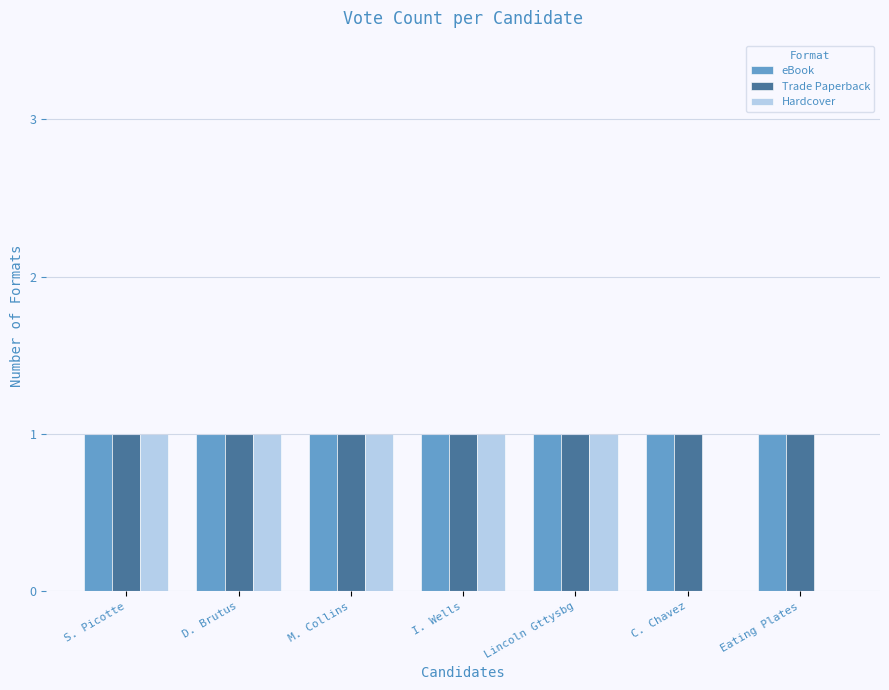

Is it true that Hardcover equals 1 at I. Wells?

True